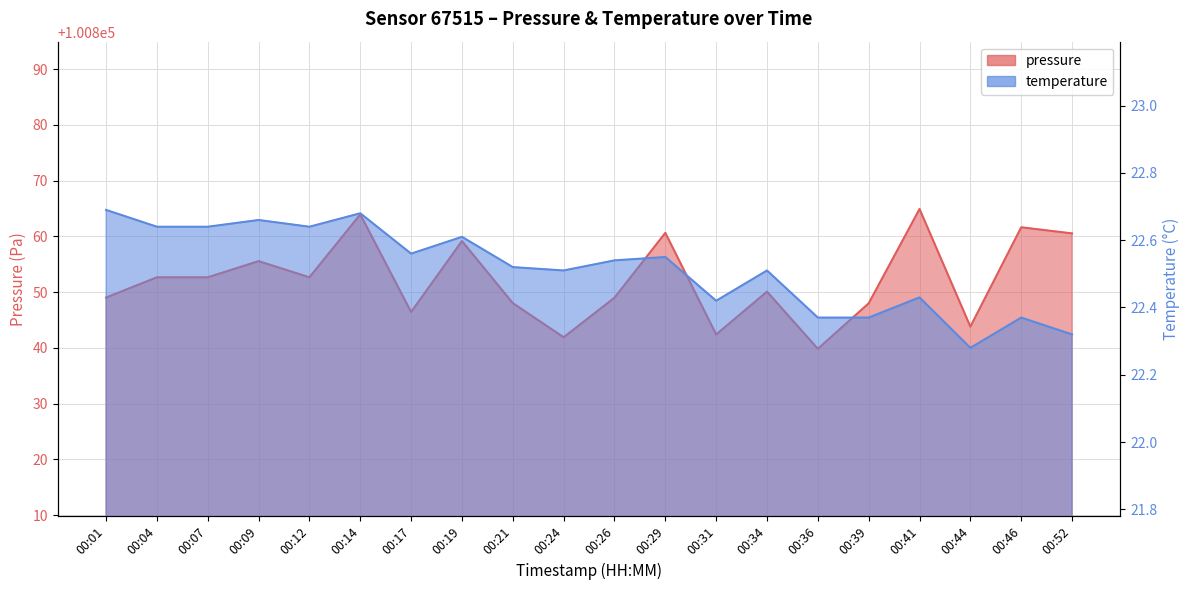

True or false: pressure has a value of 24910.6 at 00:19.

False